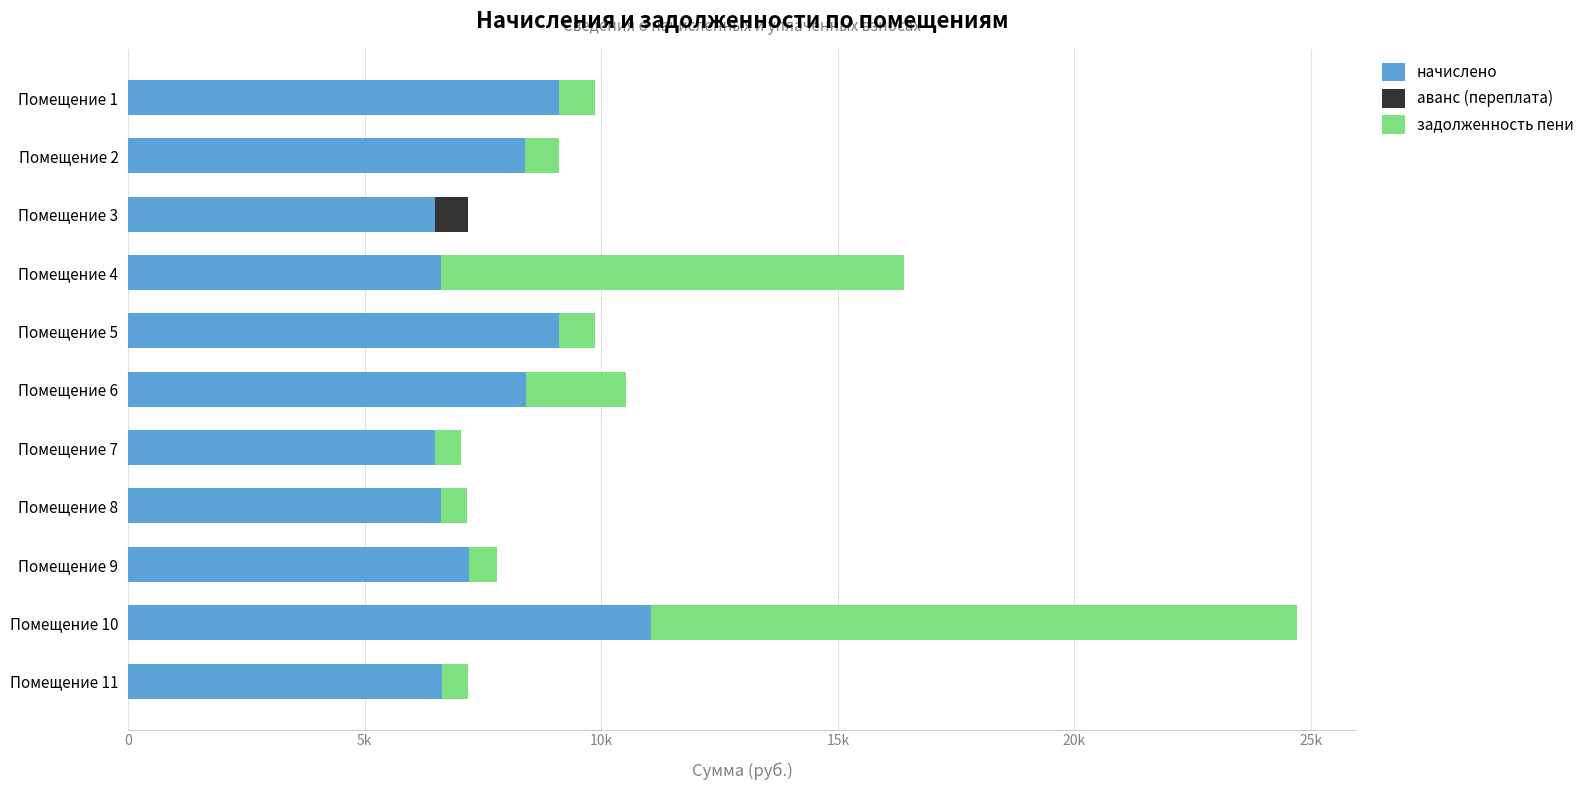

What are all the series names shown in the legend?

начислено, аванс (переплата), задолженность пени